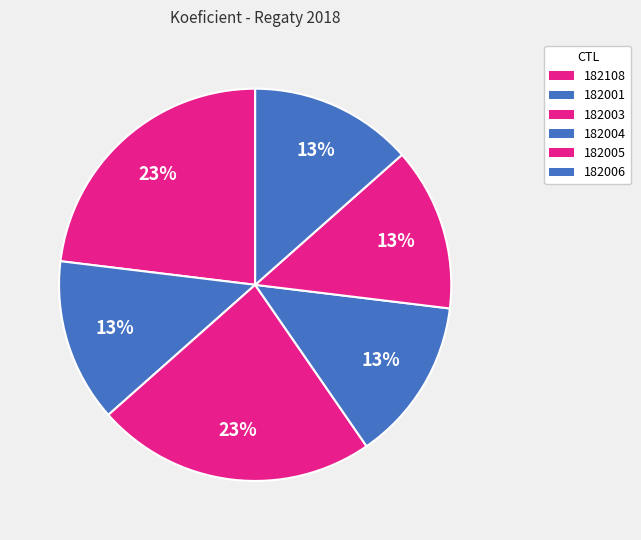

Rank the categories by value from highest to lowest.

182108, 182003, 182001, 182004, 182005, 182006